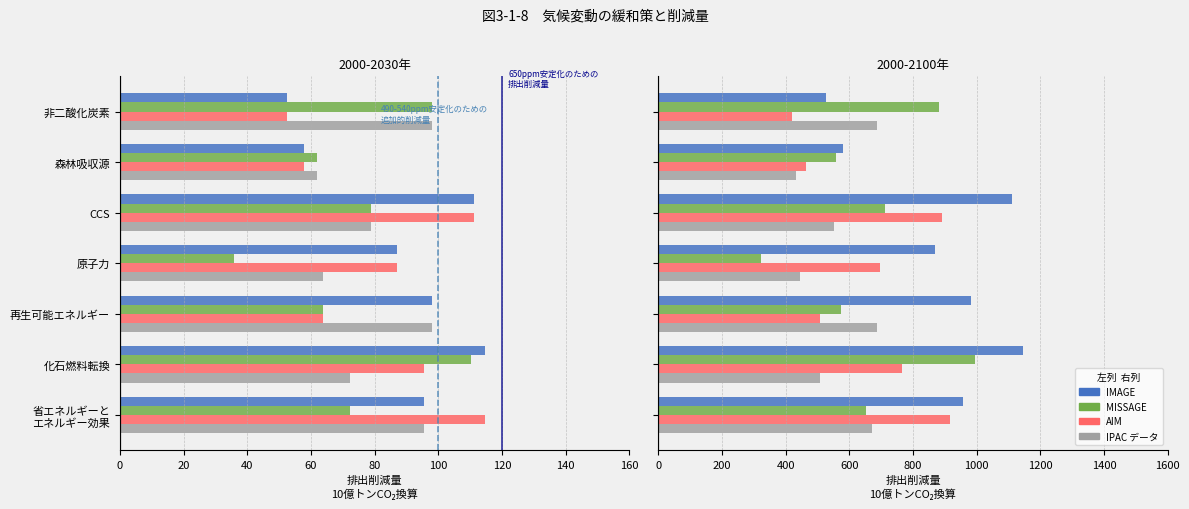

The IMAGE series shows 724.0 at 非二酸化炭素. True or false?

False